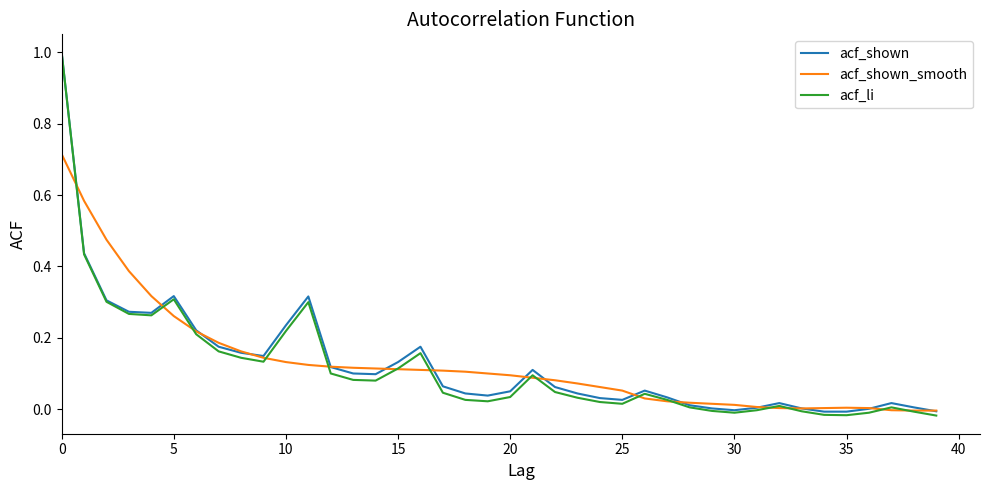

What is the greatest value displayed?

1.0